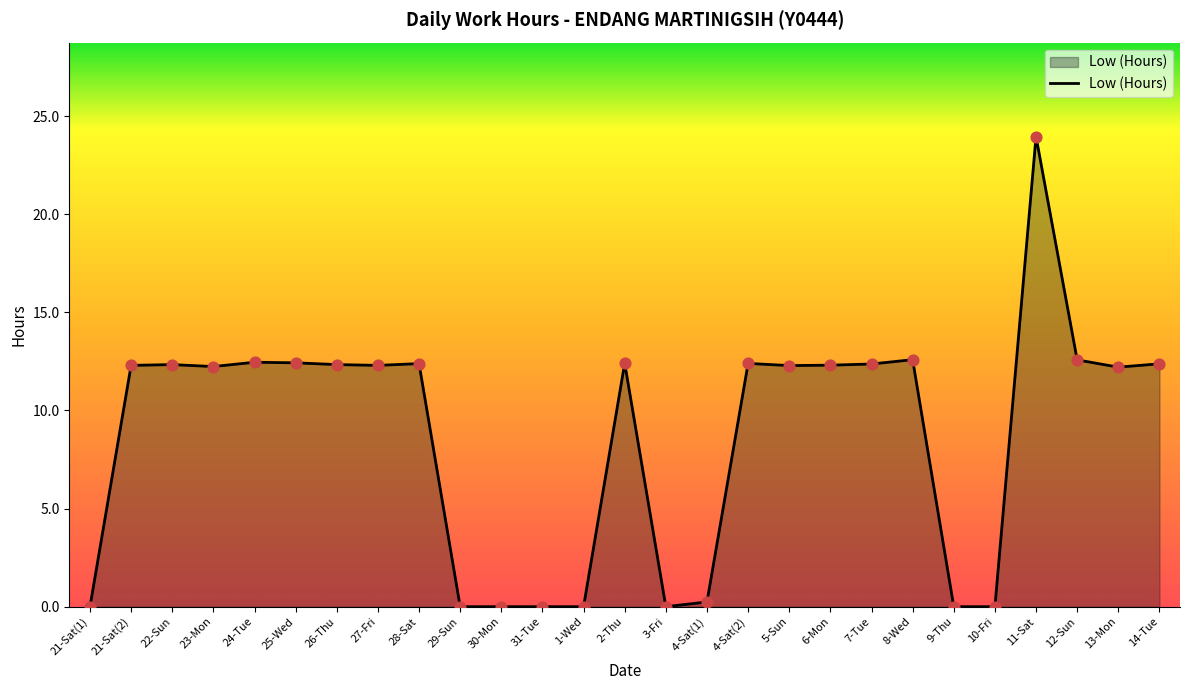

What is the change in value from 21-Sat(2) to 10-Fri?

-12.3